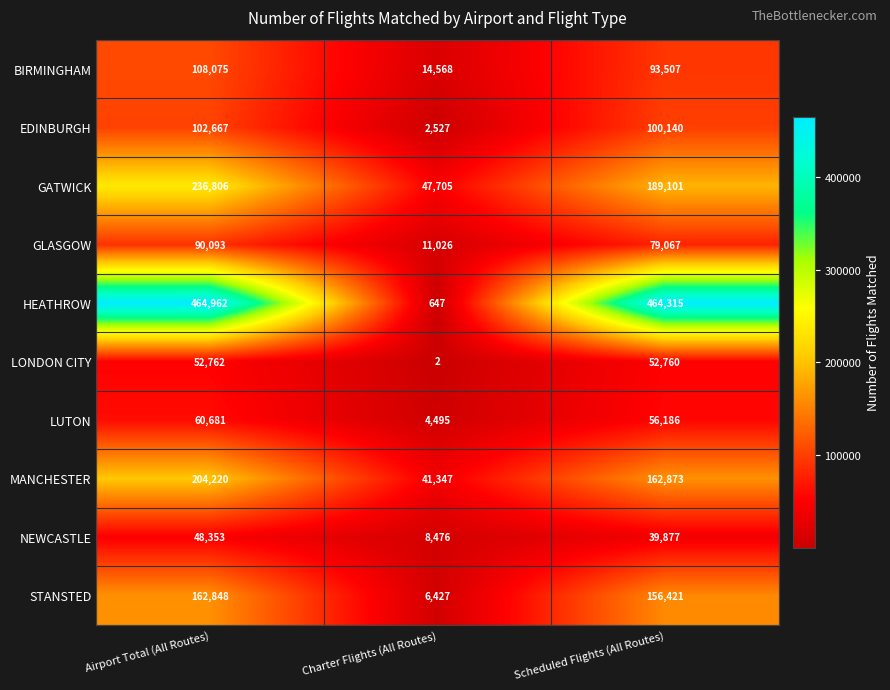

At how many categories does at least one series exceed 175085?

2